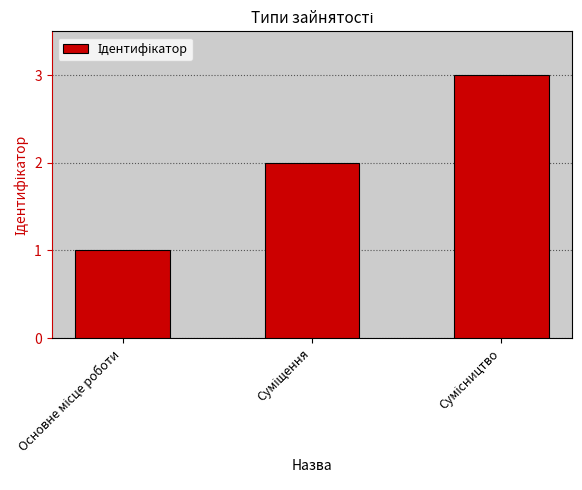

What is the maximum value shown in the chart?

3